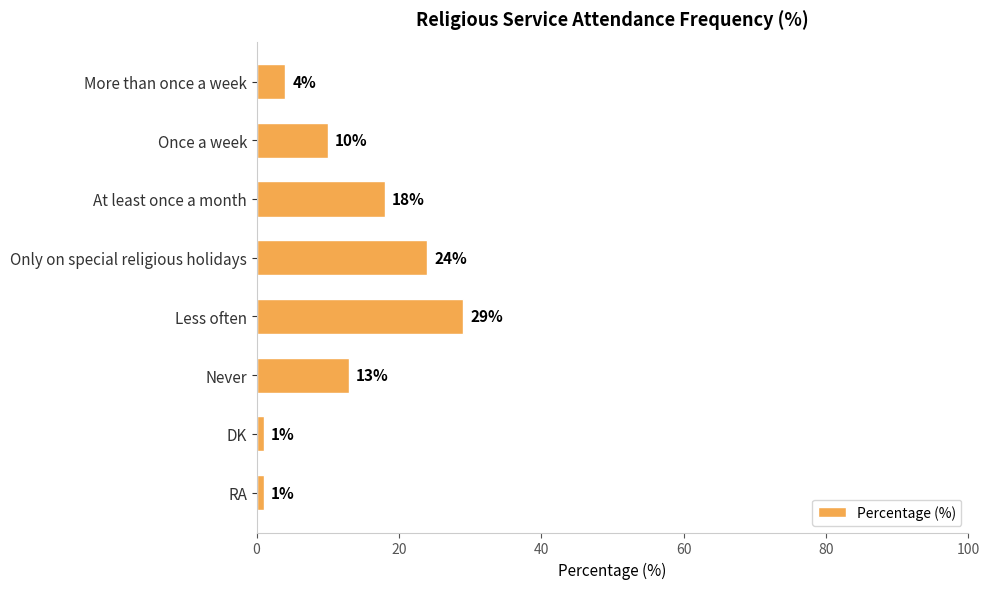

Count the values in the range 4 to 24.

5